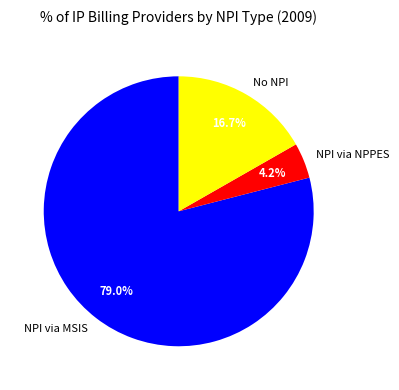

What is the total percentage of No NPI and NPI via MSIS?

95.8%